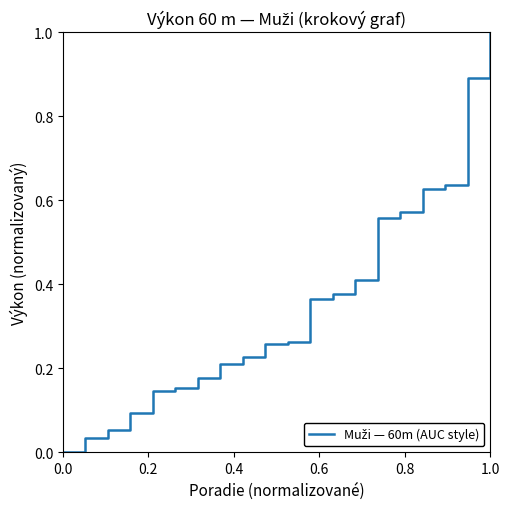

How many categories are shown in the chart?

20